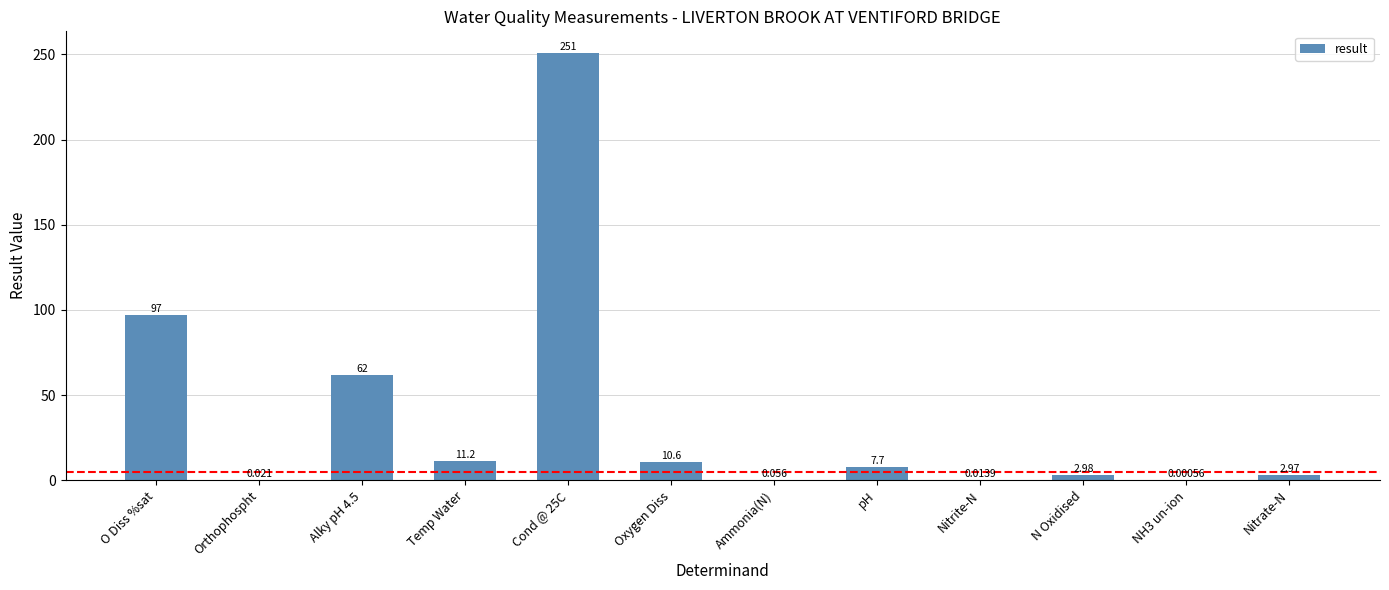

Where is the data nearest to the value 125?

O Diss %sat